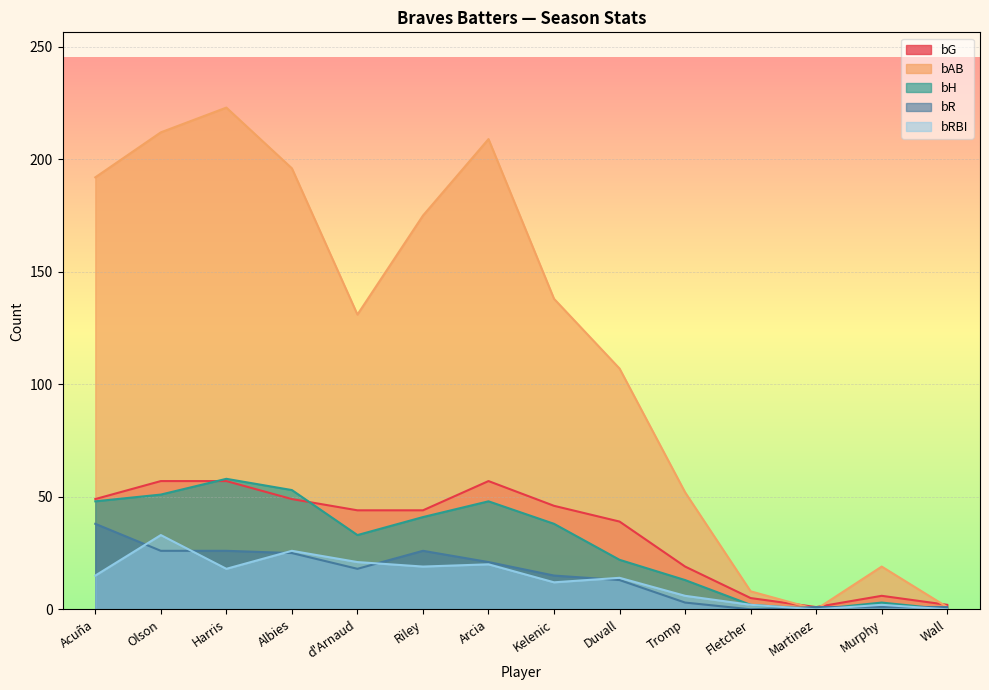

Rank the series by their maximum value, from highest to lowest.

bAB, bH, bG, bR, bRBI